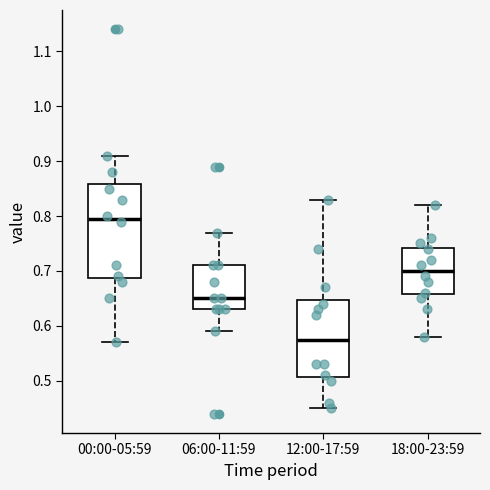

Reading left to right, transcribe this box plot: for each box, give where its median line is, the range the box spans, and where its two whiskers end, as read against the y-axis. The values are not printed on the chart, so give them approximately, as read against the axis.

00:00-05:59: median 0.80, box 0.69 to 0.86, whiskers 0.57 to 0.91
06:00-11:59: median 0.65, box 0.63 to 0.71, whiskers 0.59 to 0.77
12:00-17:59: median 0.58, box 0.51 to 0.65, whiskers 0.45 to 0.83
18:00-23:59: median 0.70, box 0.66 to 0.74, whiskers 0.58 to 0.82